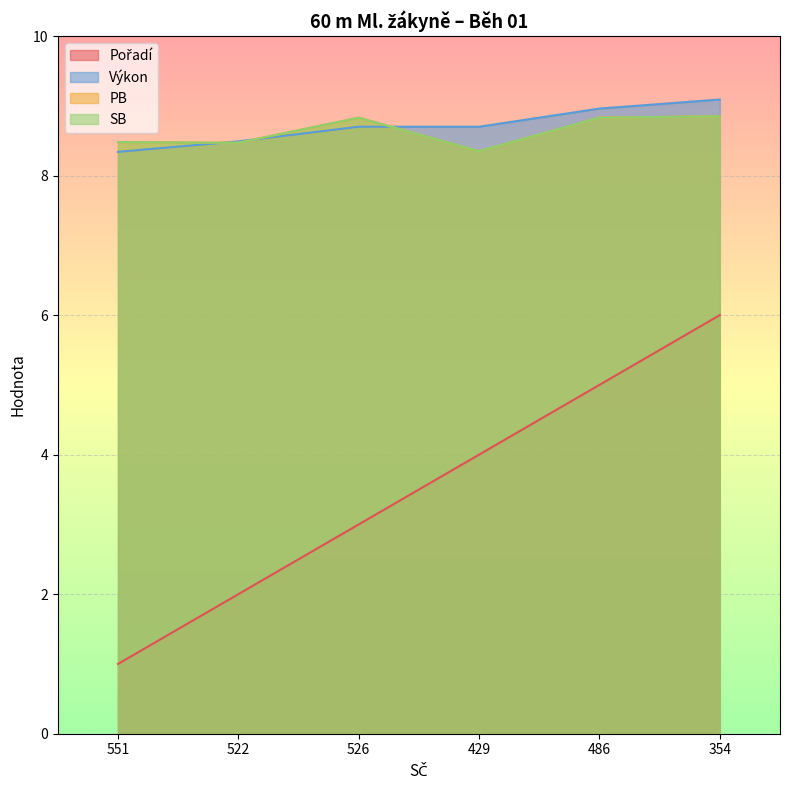

What is the label of the 6th point from the right?

551